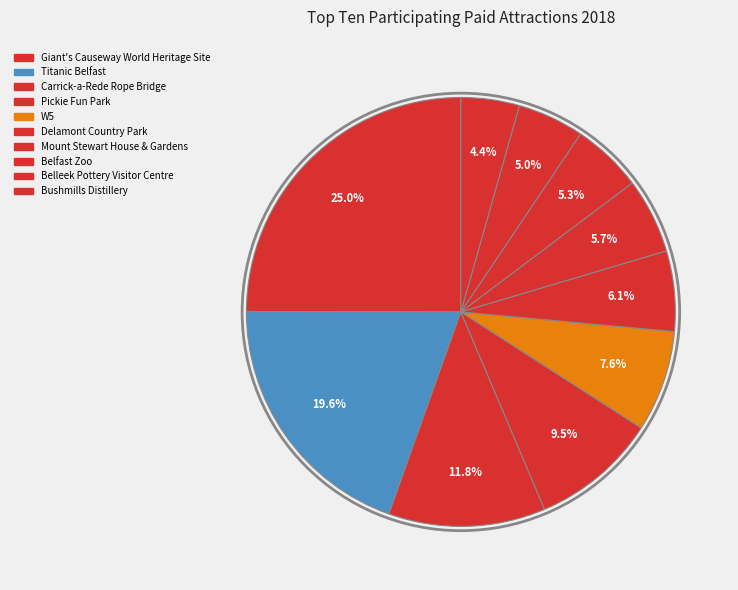

To the nearest percent, what portion does Mount Stewart House & Gardens represent?

6%